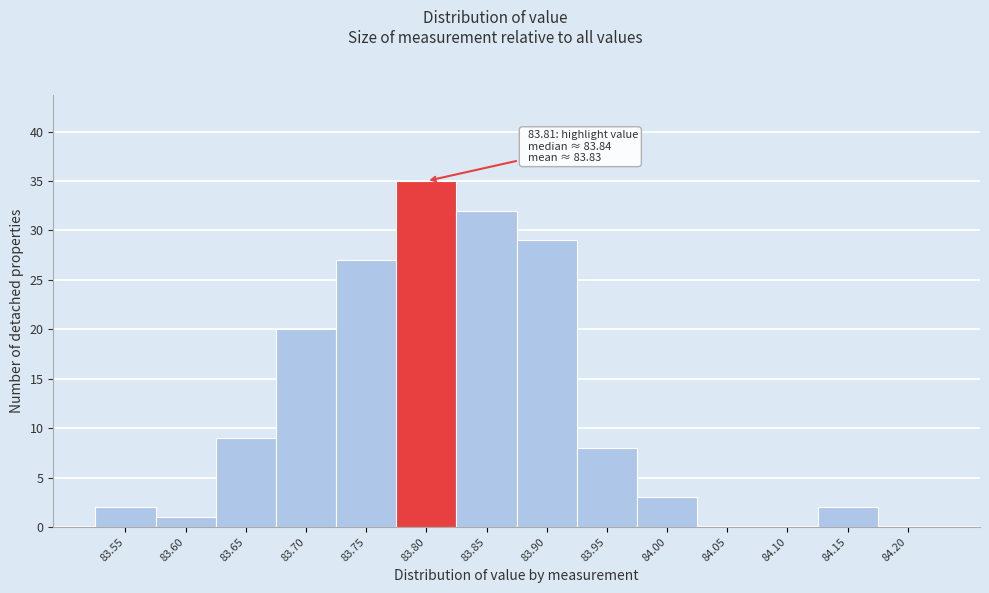

Reading left to right, list all the values displayed in this chart.

83.55=2	83.60=1	83.65=9	83.70=20	83.75=27	83.80=35	83.85=32	83.90=29	83.95=8	84.00=3	84.05=0	84.10=0	84.15=2	84.20=0